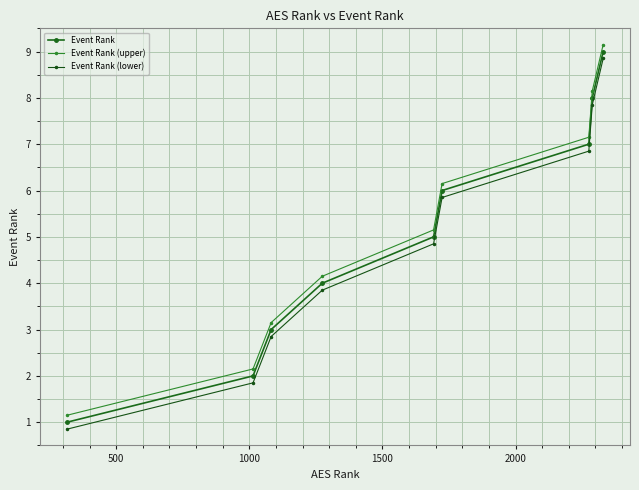

Rank the series by their maximum value, from highest to lowest.

Event Rank (upper), Event Rank, Event Rank (lower)